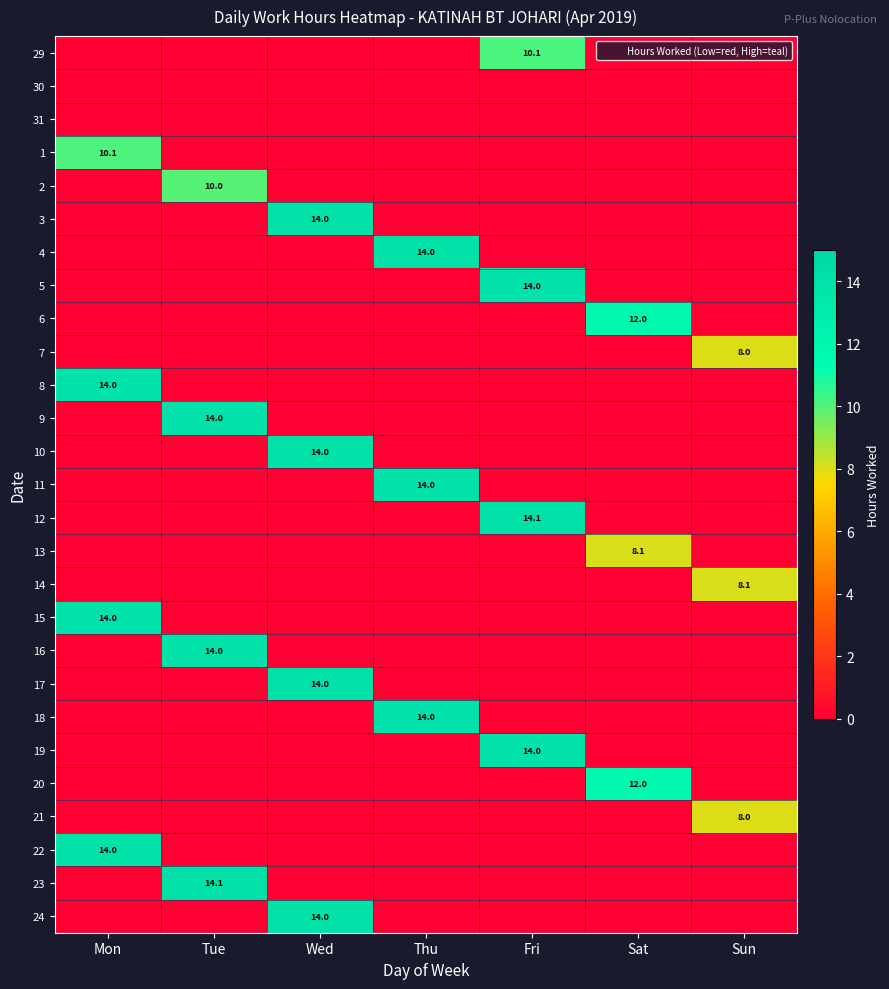

Between Fri and Sat, which is larger?

Fri